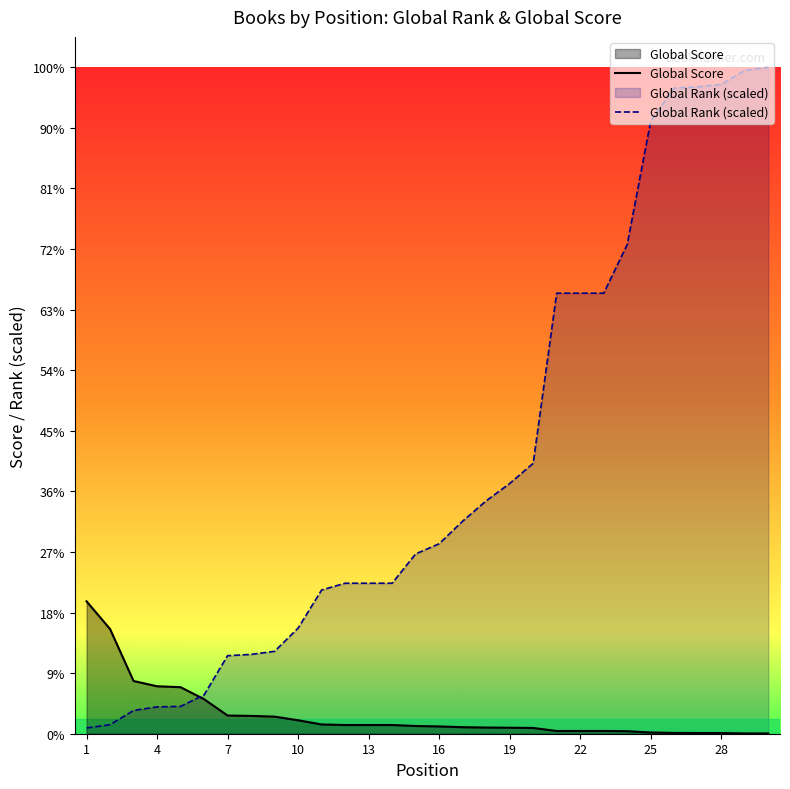

Is it true that Global Score equals 3769.9 at 1?

False